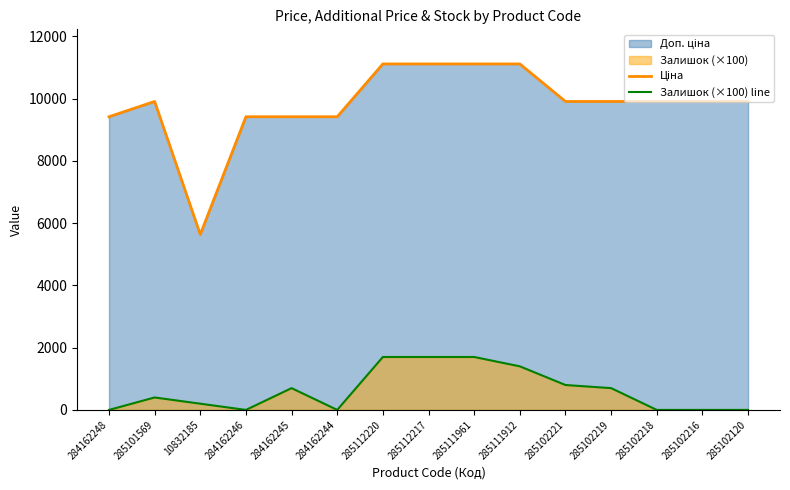

Between 285102218 and 285102216, which series saw the biggest shift?

Ціна